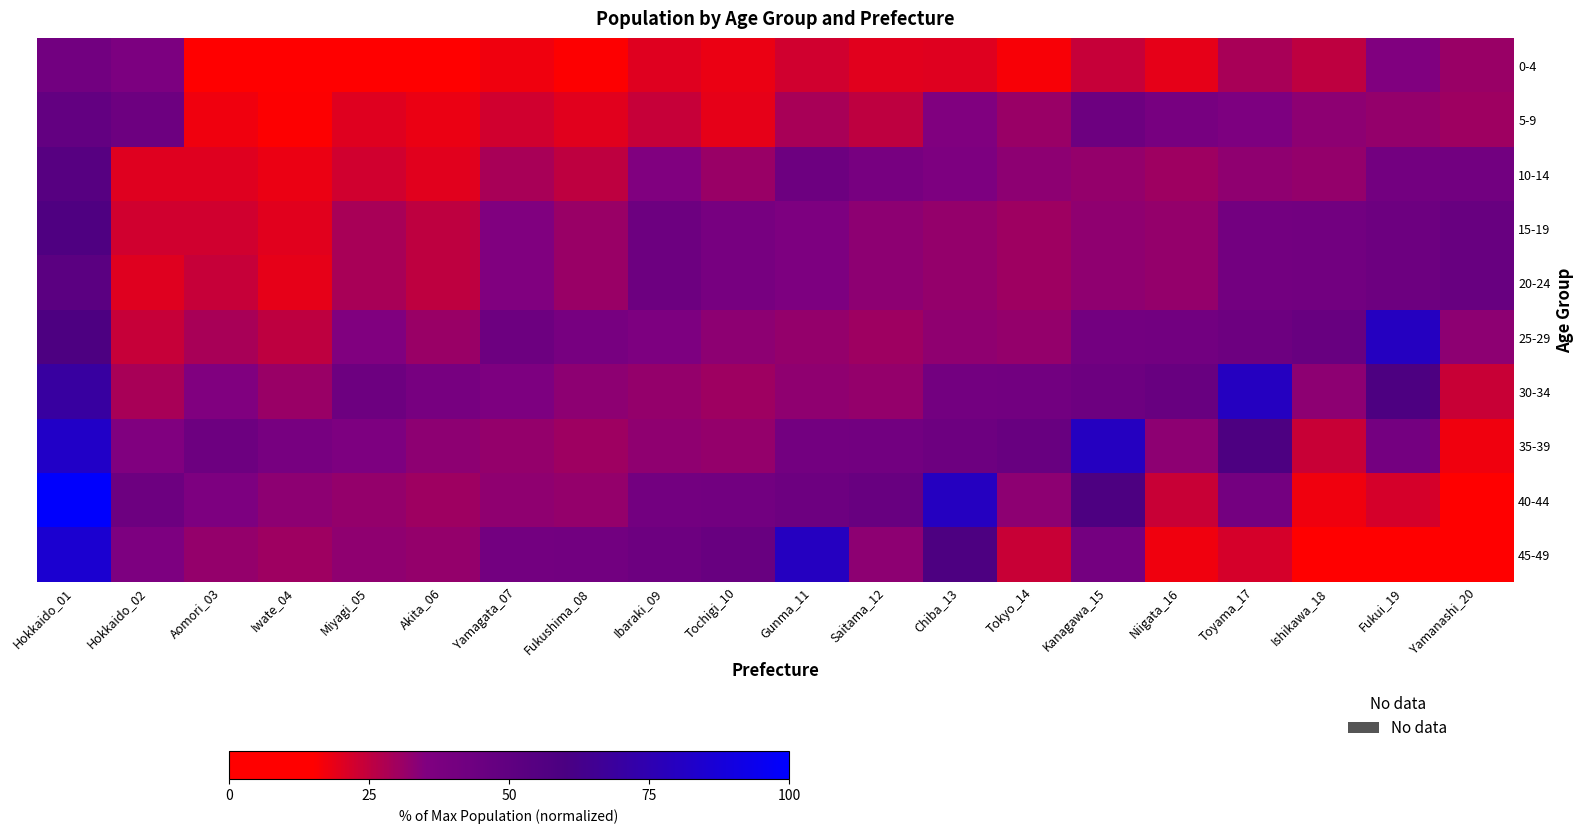

What is the total value across all series at Iwate_04?

243.0